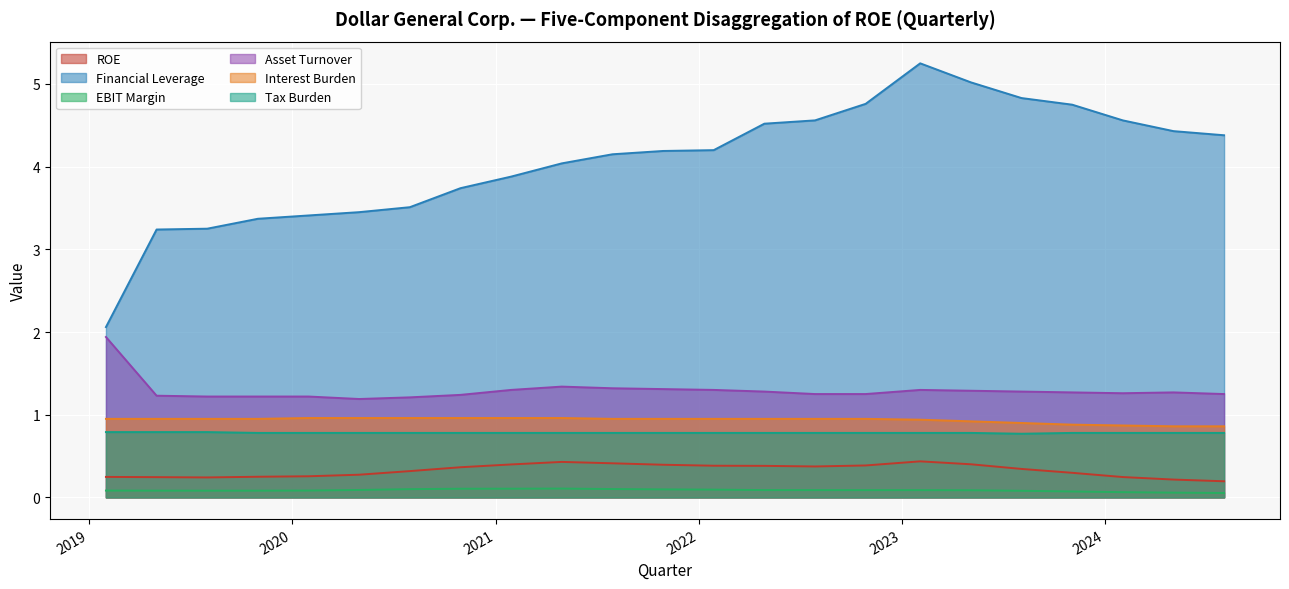

True or false: Tax Burden and EBIT Margin intersect in this chart.

False